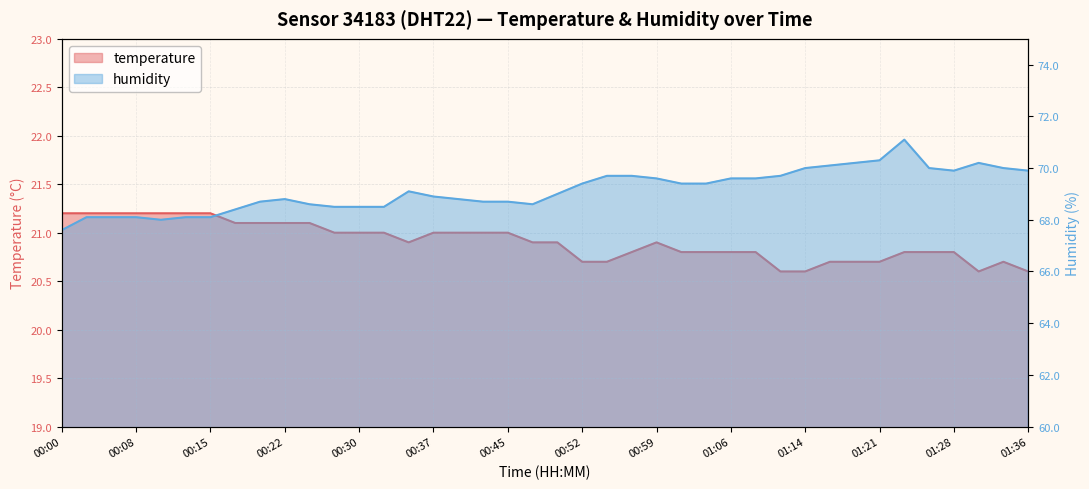

List the labels in order of humidity value, largest first.

01:24, 01:21, 01:19, 01:31, 01:16, 01:14, 01:26, 01:33, 01:28, 01:36, 00:54, 00:57, 01:11, 00:59, 01:06, 01:09, 00:52, 01:02, 01:04, 00:35, 00:49, 00:37, 00:22, 00:40, 00:20, 00:42, 00:45, 00:25, 00:47, 00:27, 00:30, 00:32, 00:17, 00:03, 00:05, 00:08, 00:13, 00:15, 00:10, 00:00